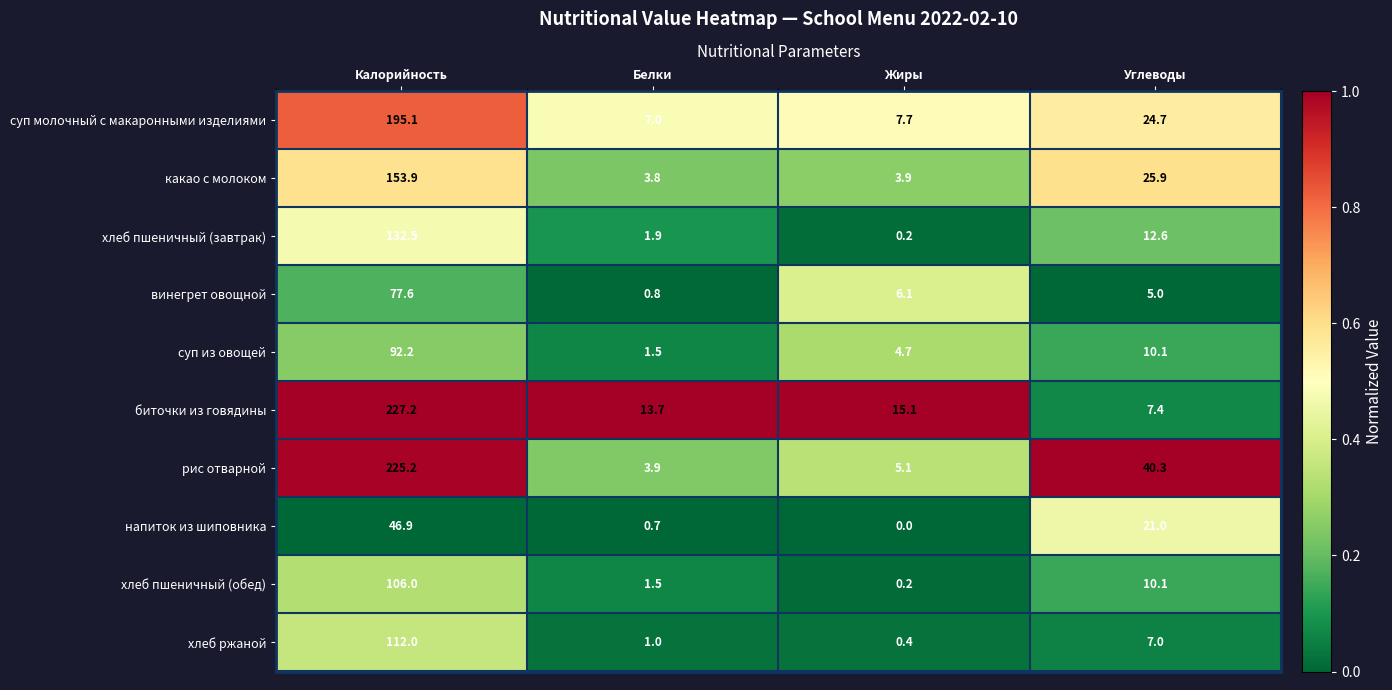

Rank the series at Калорийность from lowest to highest value.

напиток из шиповника, винегрет овощной, суп из овощей, хлеб пшеничный (обед), хлеб ржаной, хлеб пшеничный (завтрак), какао с молоком, суп молочный с макаронными изделиями, рис отварной, биточки из говядины